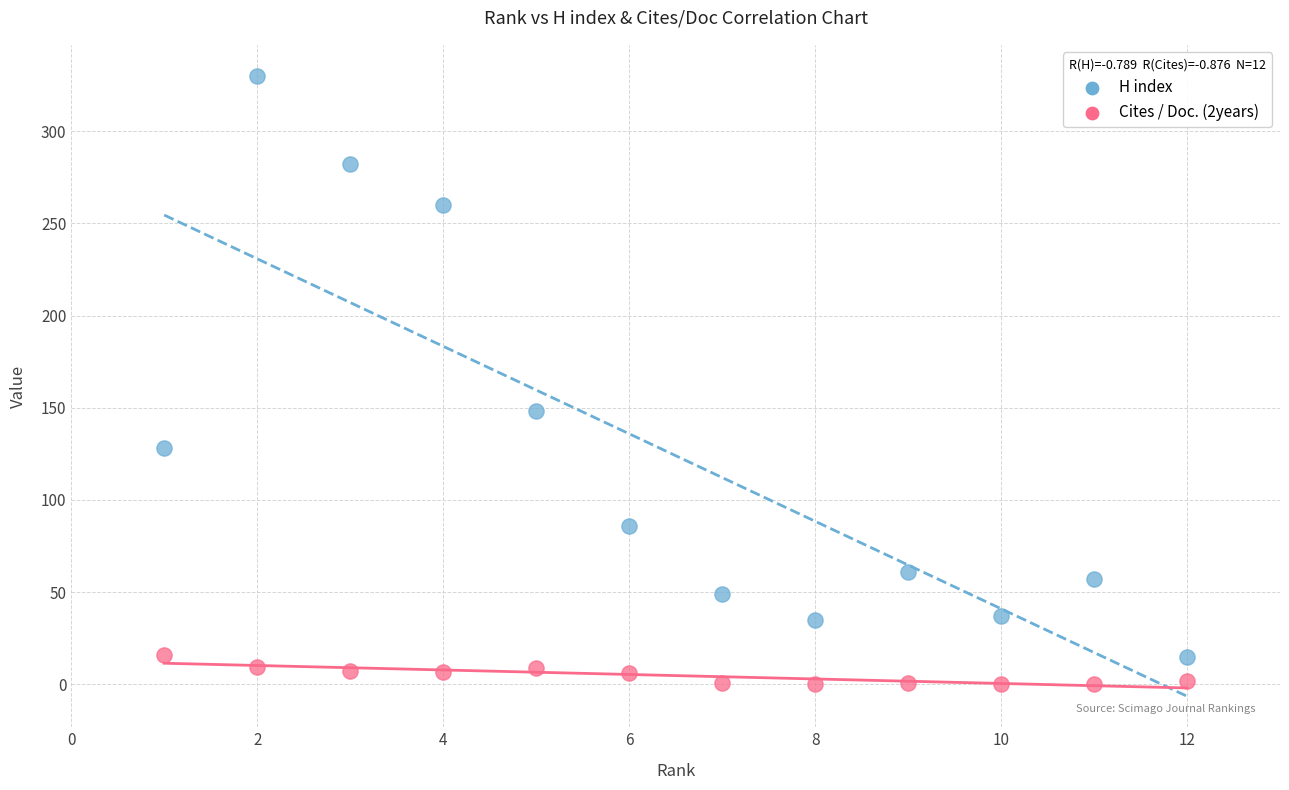

Across all data points, what is the range of X values (max minus min)?

11.0